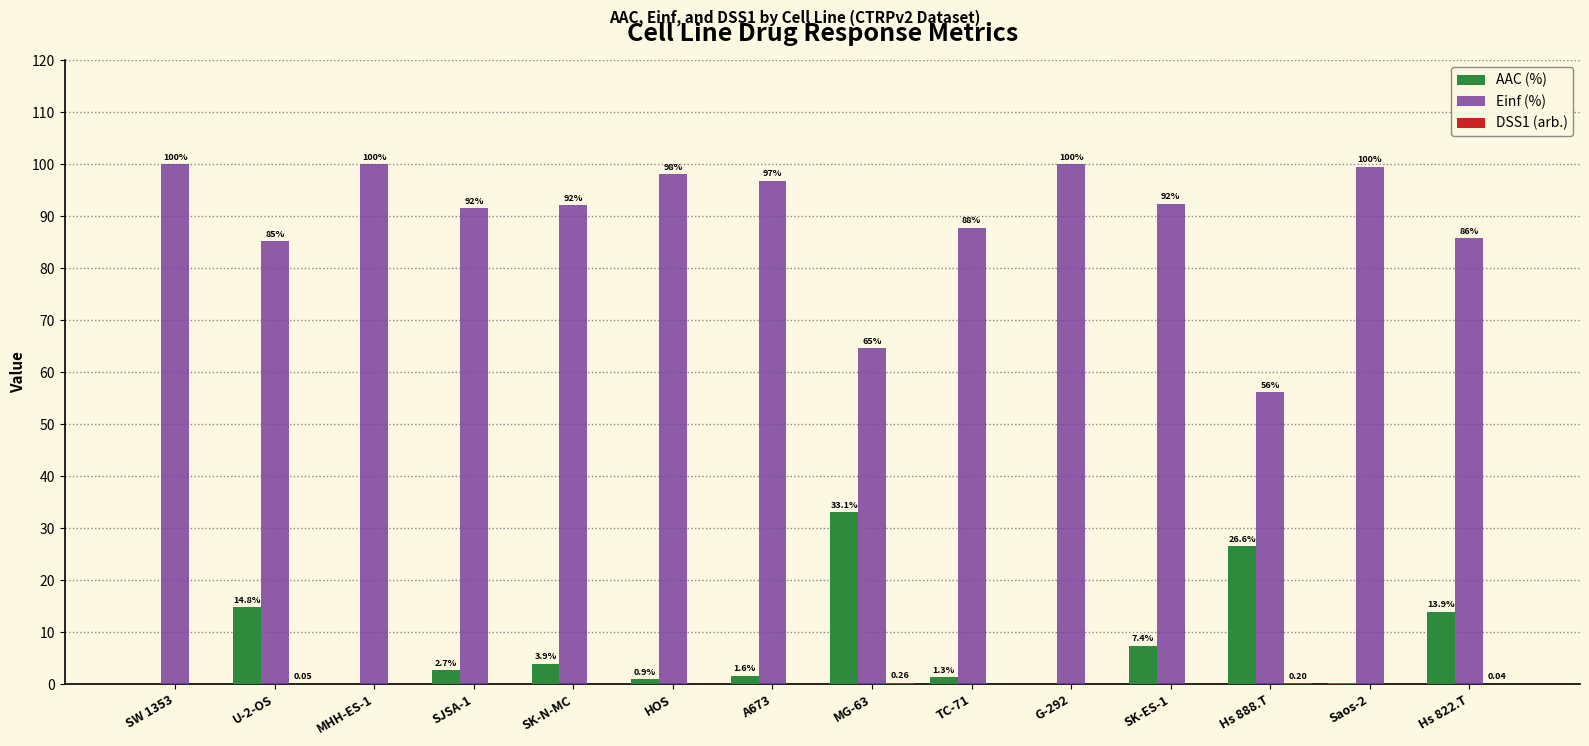

What is the total value across all series at SW 1353?

100.0